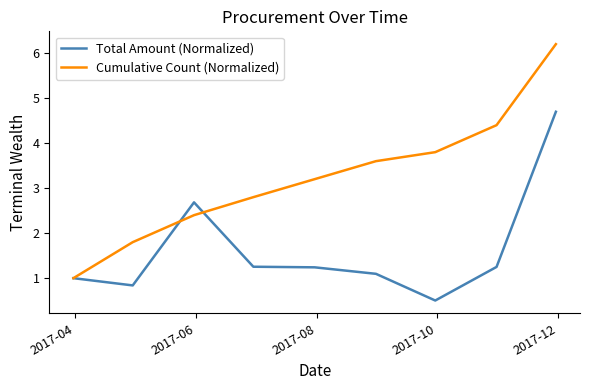

Rank the series by their average value, from highest to lowest.

Cumulative Count (Normalized), Total Amount (Normalized)